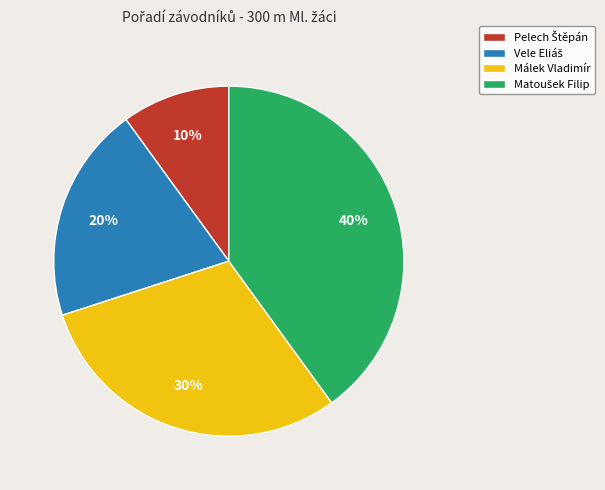

To the nearest percent, what portion does Málek Vladimír represent?

30%